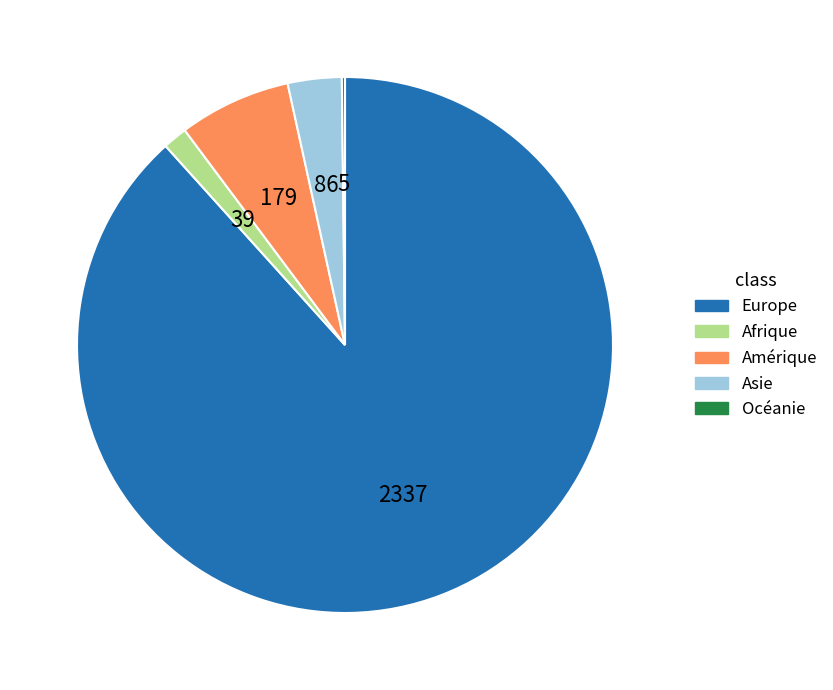

What is the largest slice in the pie chart?

Europe